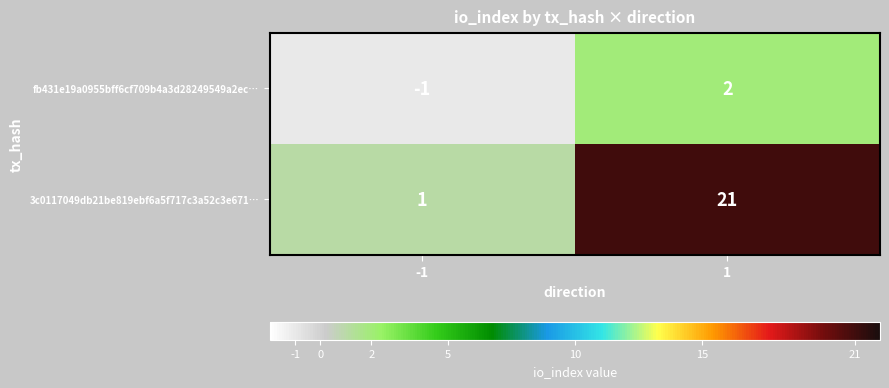

Which label corresponds to the smallest value in the chart?

-1